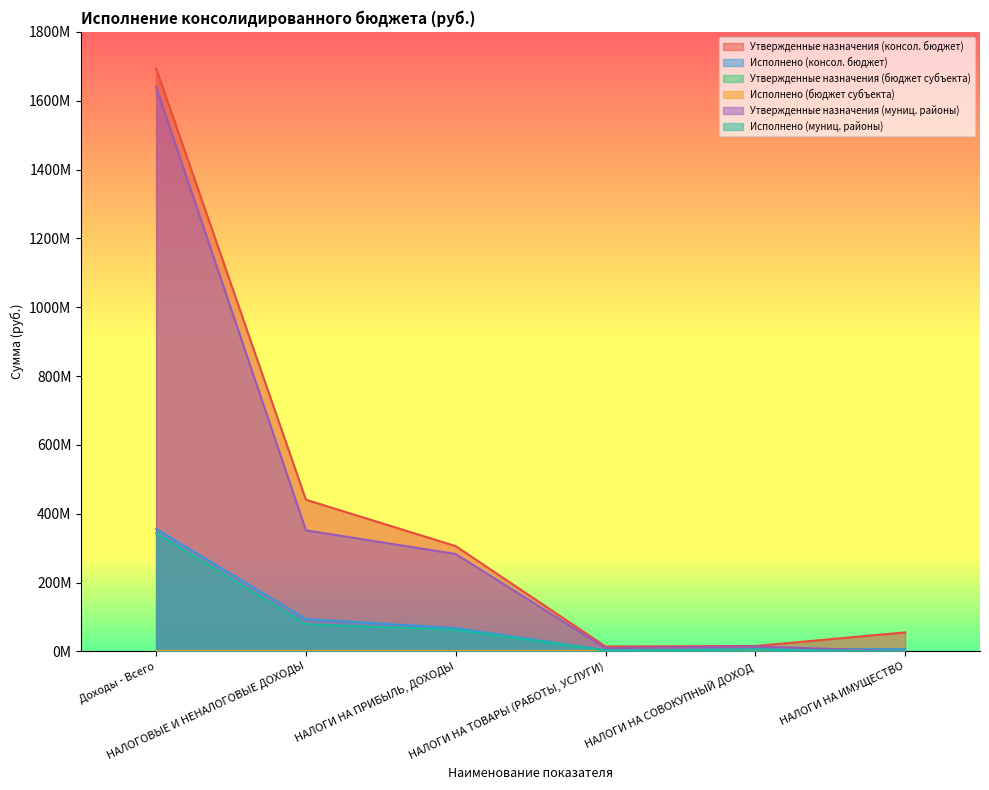

True or false: Исполнено (консол. бюджет) and Утвержденные назначения (консол. бюджет) cross at least once.

False